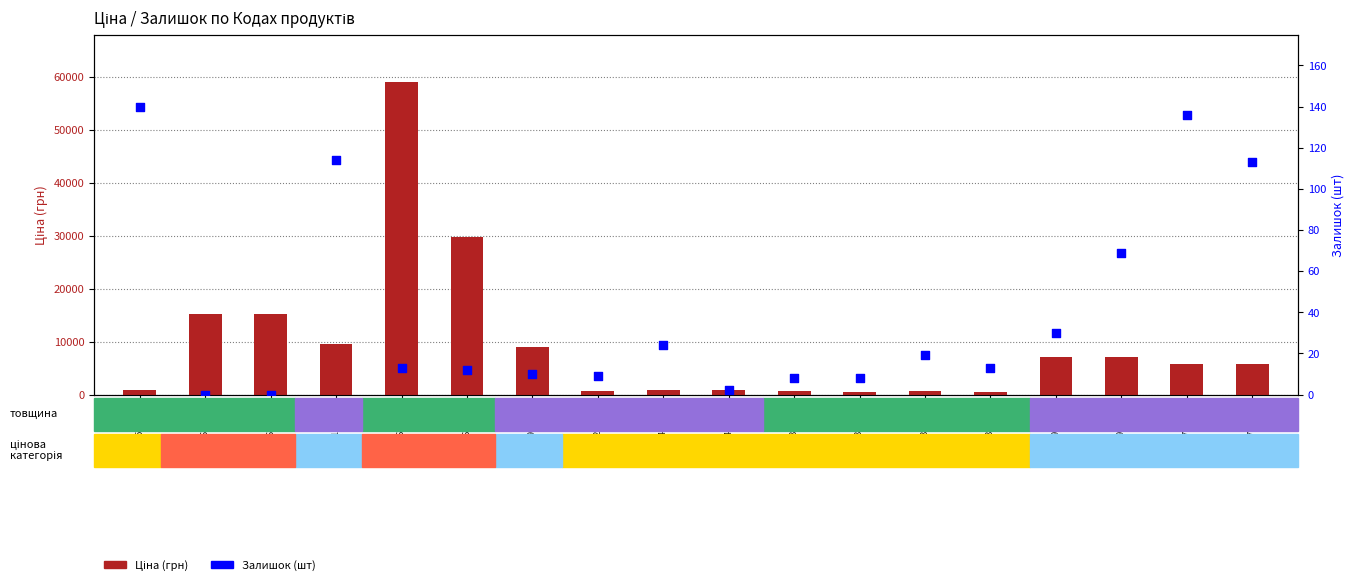

Is the value of Ціна (грн) at 280761652 greater than the value of Залишок (шт) at 283280563?

Yes